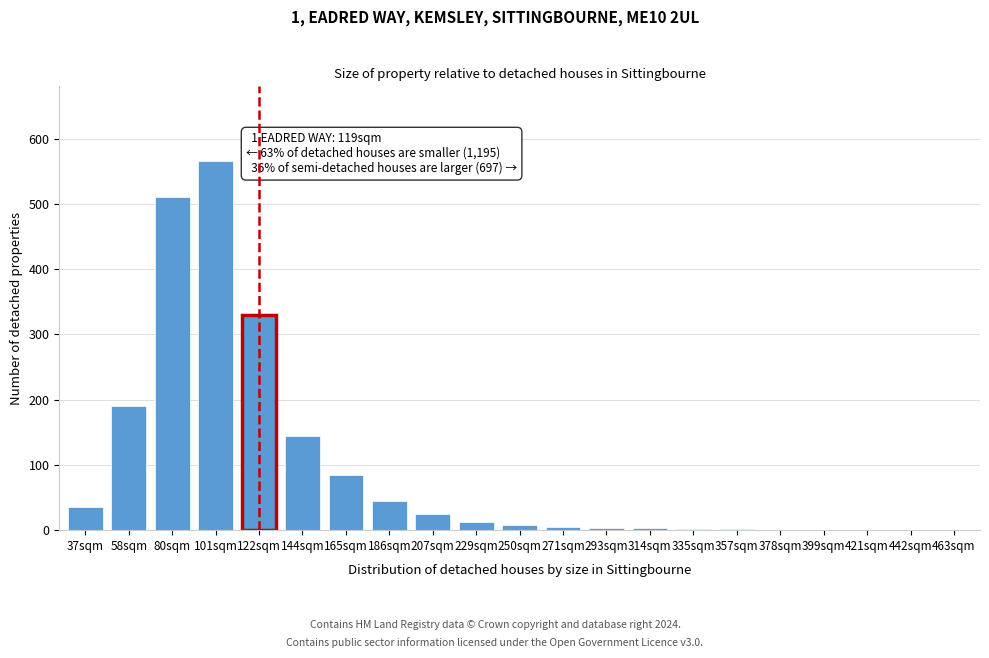

What is the sum of all values?

1970